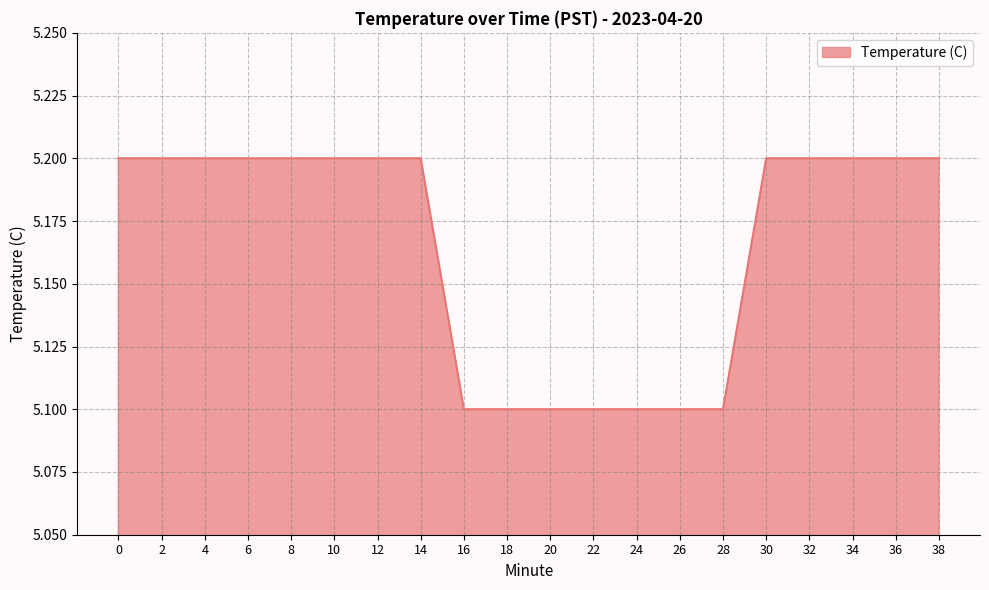

The value at 38 is 5.2. True or false?

True